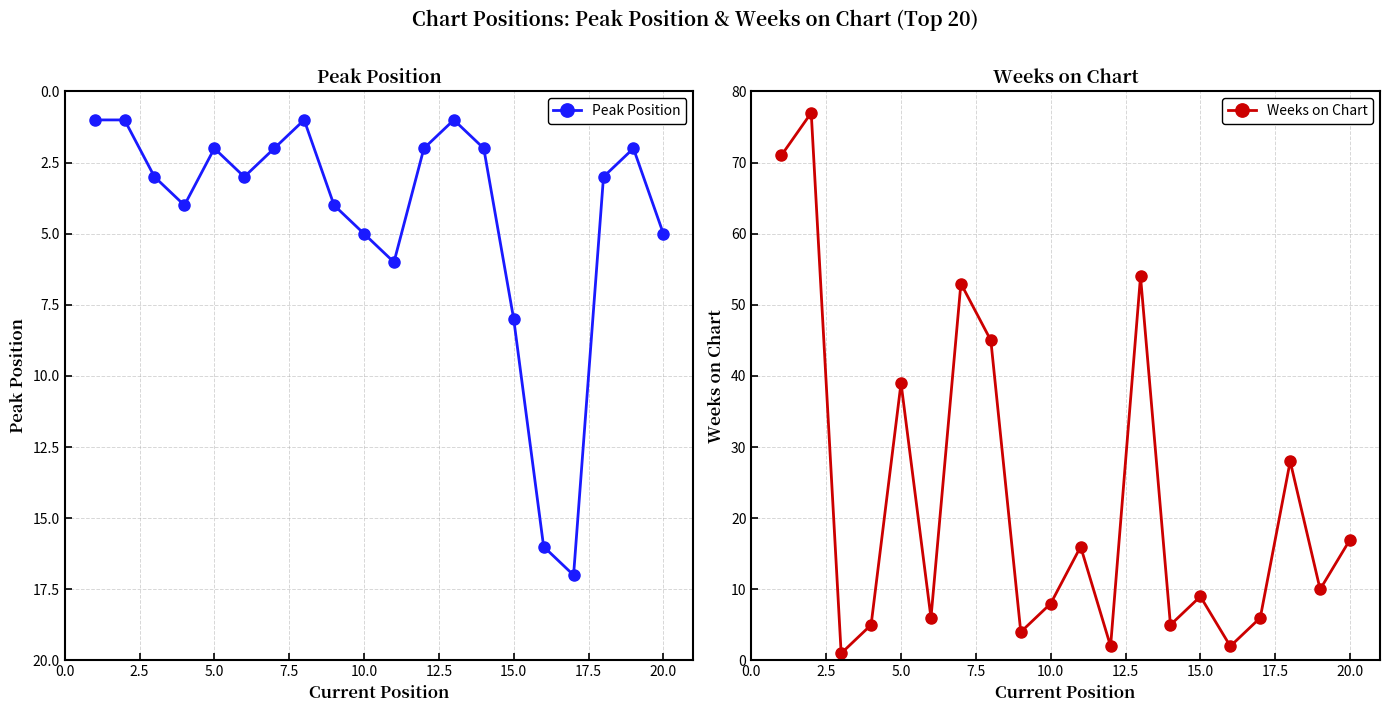

In Weeks on Chart, how many points are higher than both neighbors (excluding endpoints)?

7